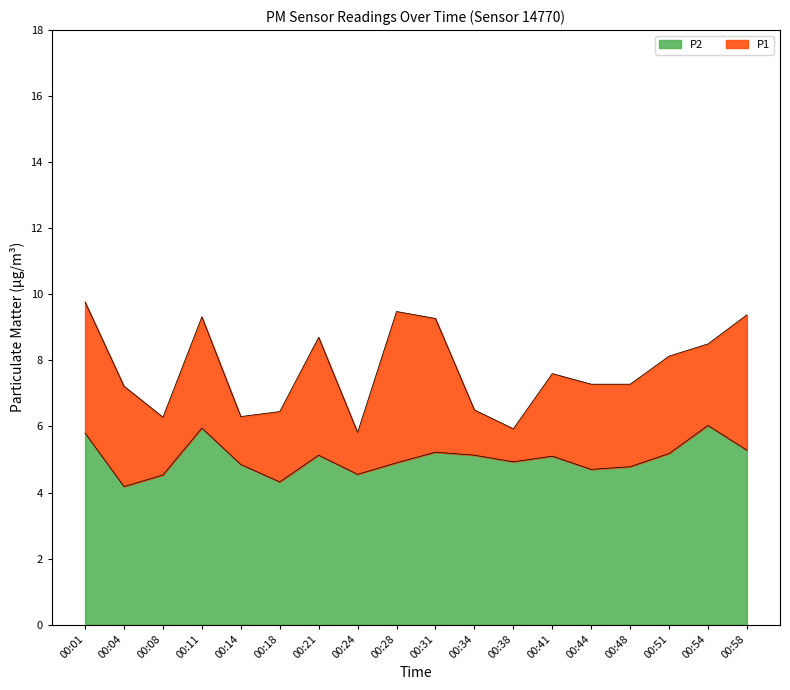

Reading left to right, what are all the values shown in this chart?

P1: 00:01=9.8	00:04=7.2	00:08=6.3	00:11=9.3	00:14=6.3	00:18=6.5	00:21=8.7	00:24=5.8	00:28=9.5	00:31=9.3	00:34=6.5	00:38=5.9	00:41=7.6	00:44=7.3	00:48=7.3	00:51=8.1	00:54=8.5	00:58=9.4
P2: 00:01=5.8	00:04=4.2	00:08=4.5	00:11=6.0	00:14=4.8	00:18=4.3	00:21=5.1	00:24=4.5	00:28=4.9	00:31=5.2	00:34=5.1	00:38=4.9	00:41=5.1	00:44=4.7	00:48=4.8	00:51=5.2	00:54=6.0	00:58=5.3